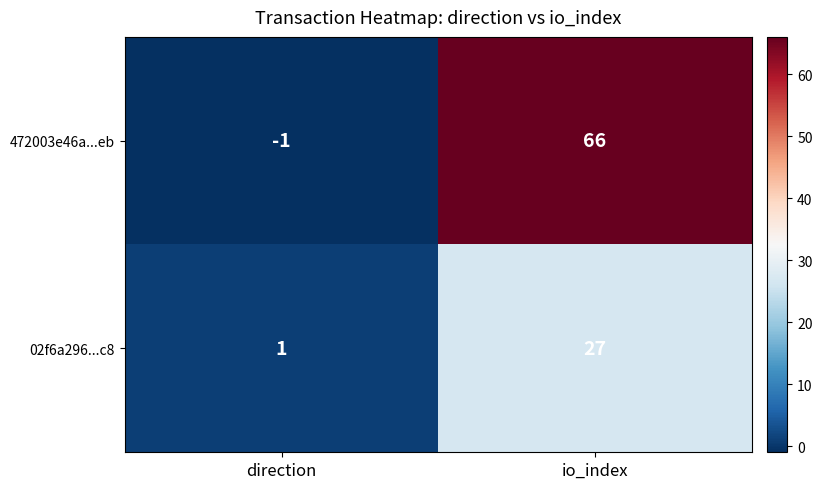

What is the total value across all series at io_index?

93